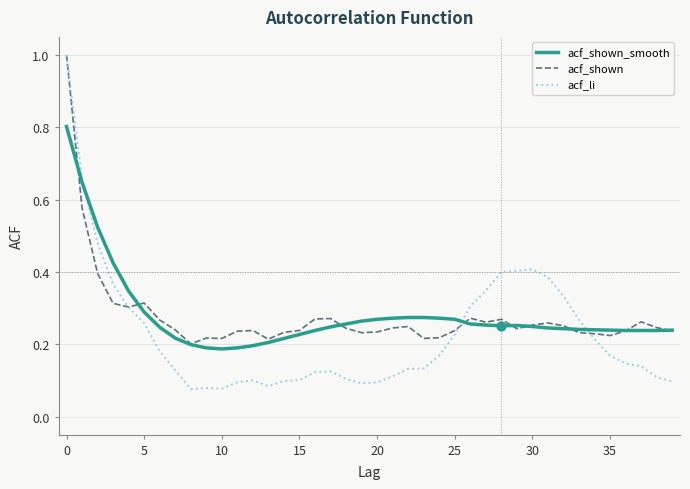

Which series has the largest range (max minus min)?

acf_li